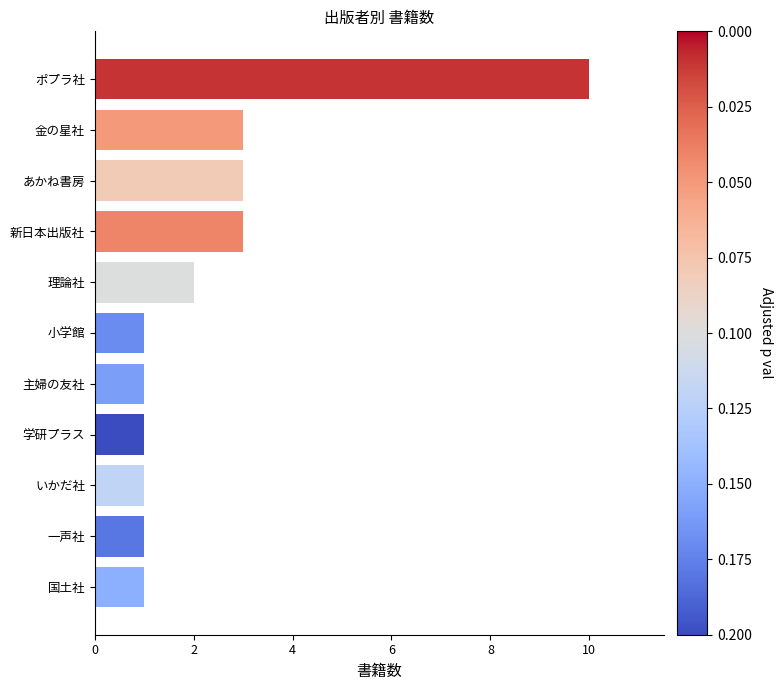

What is the minimum value shown in the chart?

1